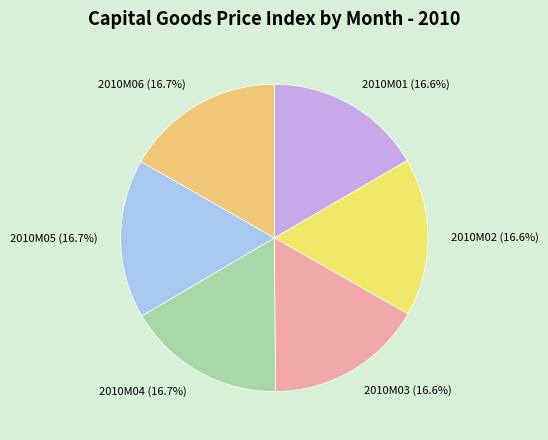

Is the sum of 2010M06 (16.7%) and 2010M05 (16.7%) greater than half?

No